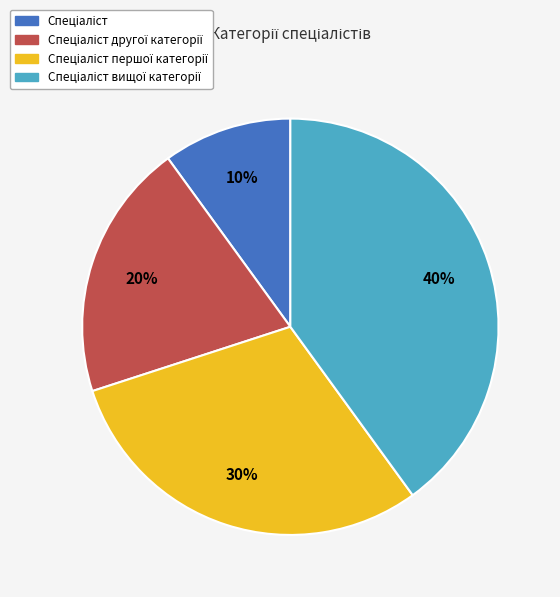

To the nearest percent, what is the average slice percentage?

25%